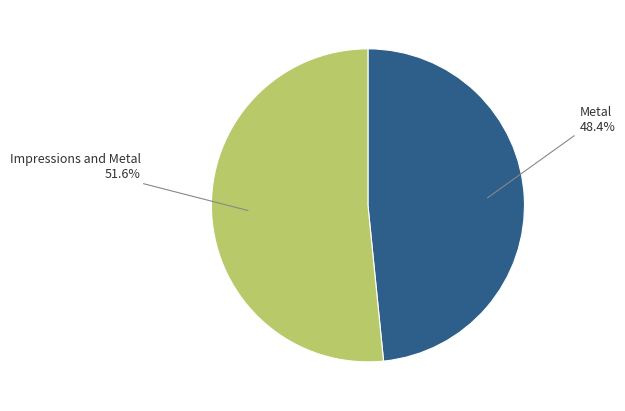

The Metal slice represents 54% of the pie. True or false?

False